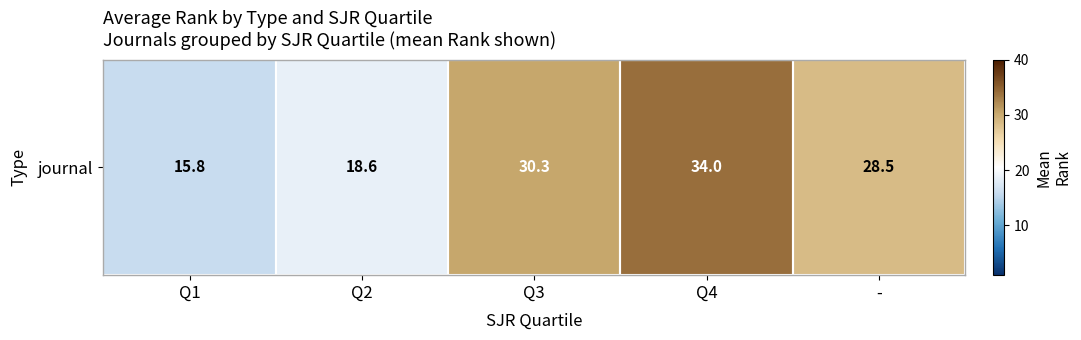

What is the change in value from Q2 to -?

+9.9